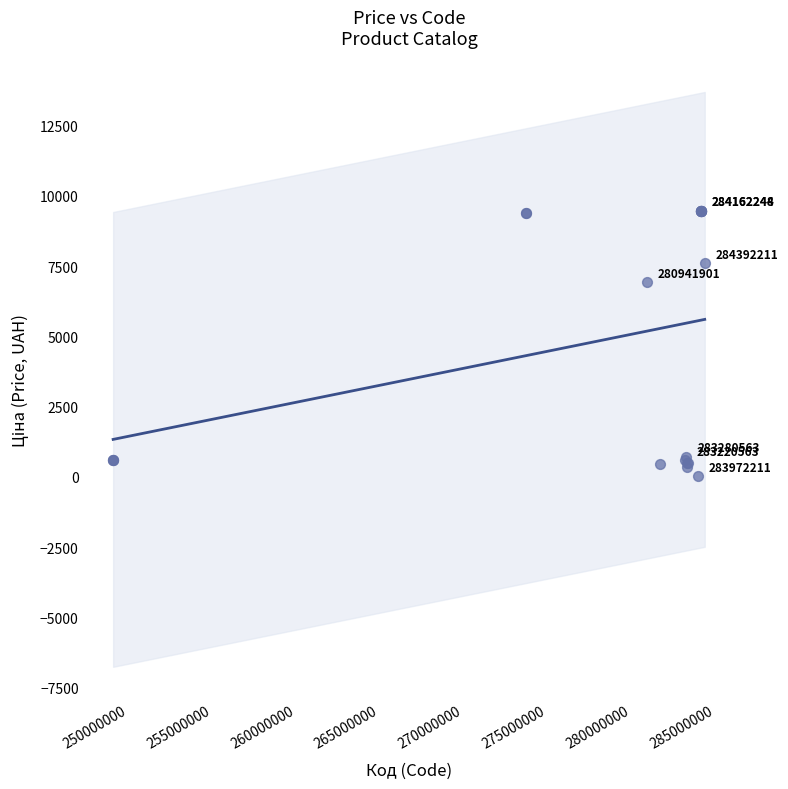

What Y value in the scatter plot is closest to 4756?

6925.7